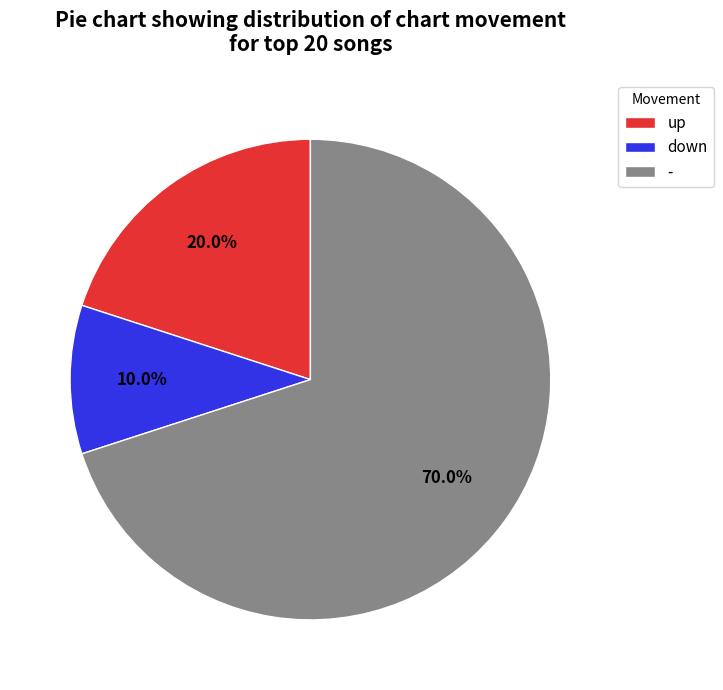

Which has a higher value, down or up?

up